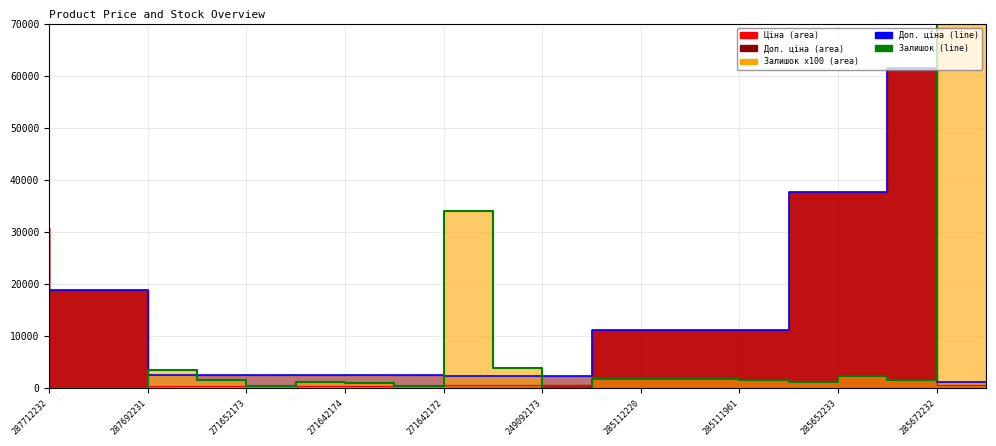

What is the difference between the second highest and second lowest values in the Залишок (line) series?

34100.0